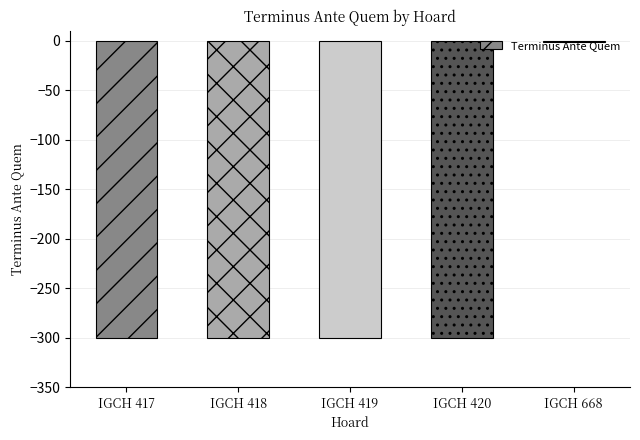

What is the sum of all values?

-1201